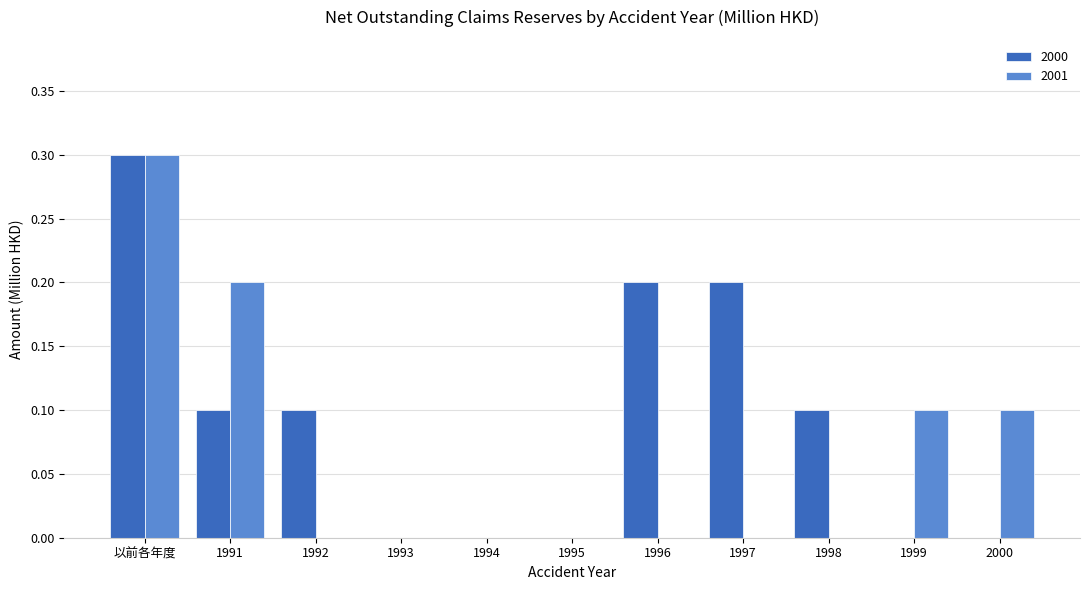

Is the value of 2001 at 1991 greater than the value of 2000 at 1994?

Yes